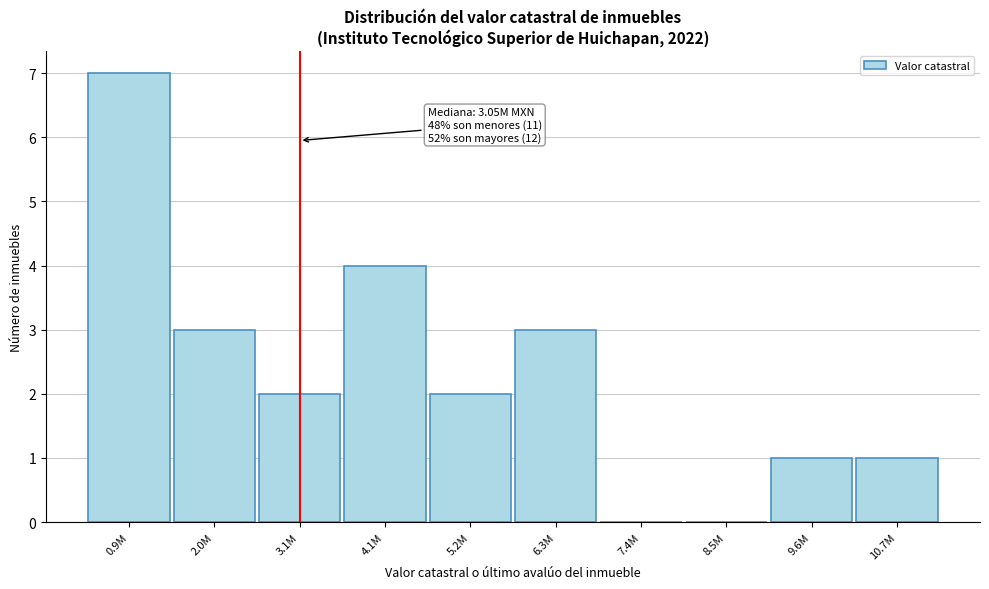

Reading right to left, what are all the values shown in this chart?

10.7M=1	9.6M=1	8.5M=0	7.4M=0	6.3M=3	5.2M=2	4.1M=4	3.1M=2	2.0M=3	0.9M=7